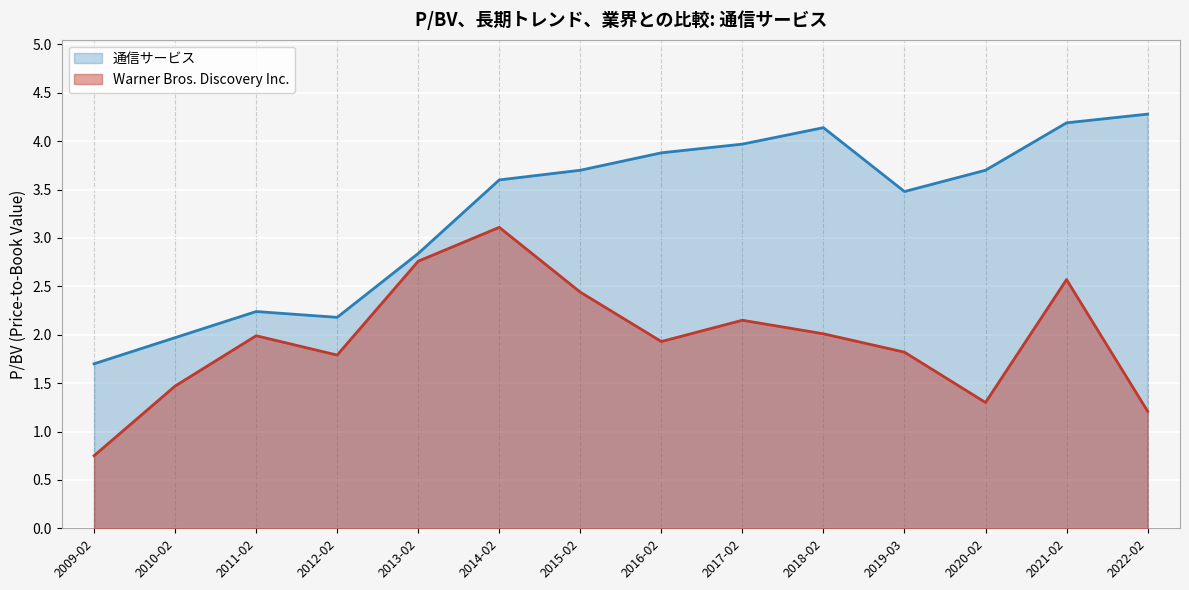

What is the lowest value of the 通信サービス series?

1.7